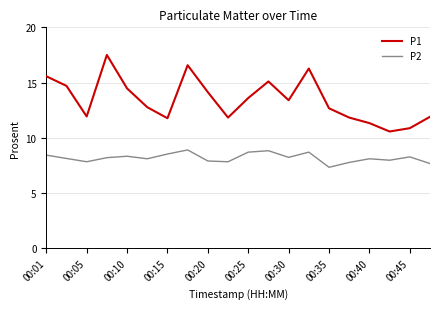

True or false: P2 and P1 cross at least once.

False